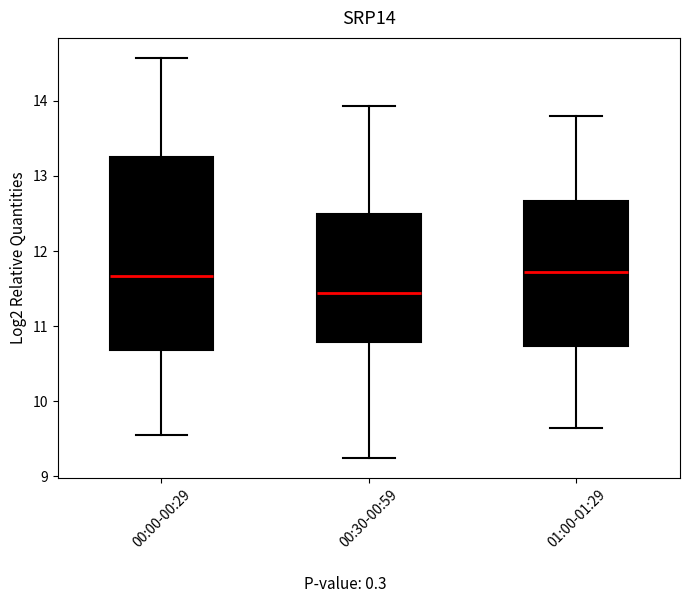

Comparing the boxes themselves (not the whiskers), which one is the tallest?

00:00-00:29